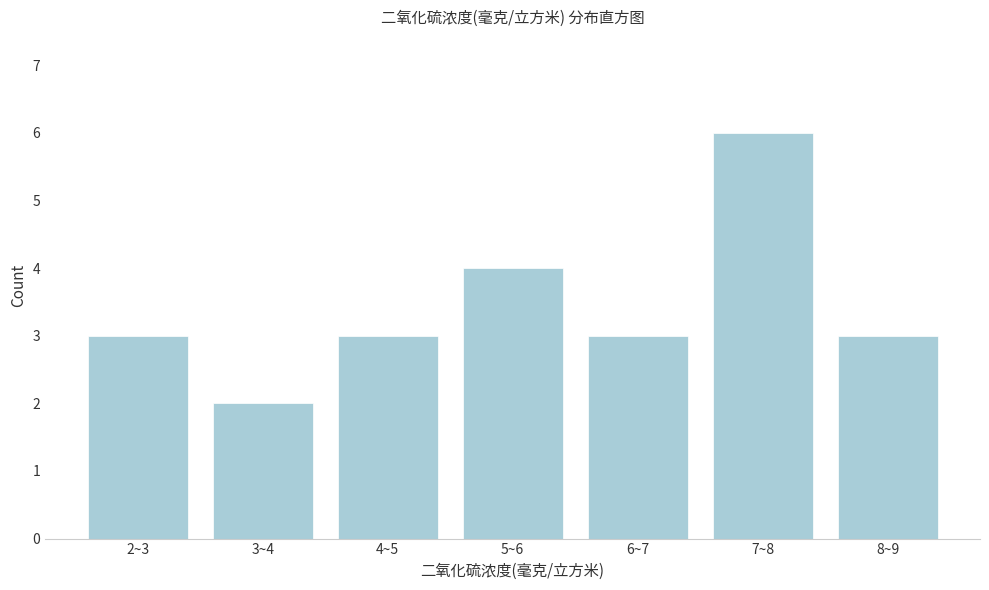

Reading left to right, transcribe all the data shown in this chart.

3	2	3	4	3	6	3